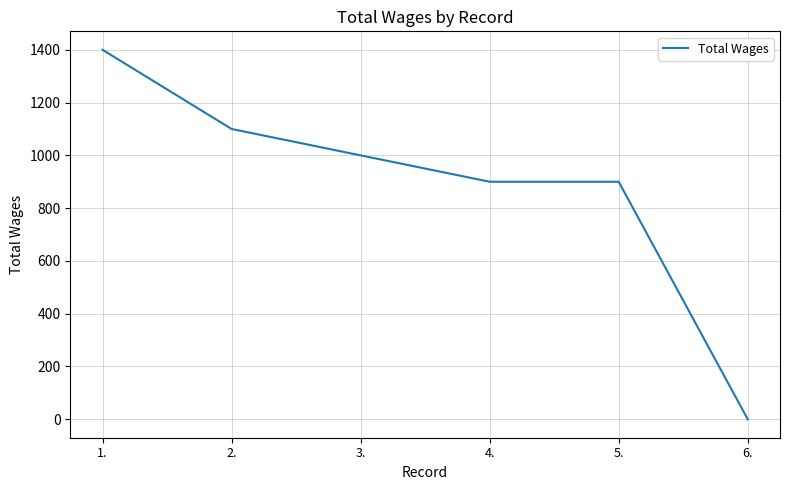

True or false: the data has more than 1 interior local peaks.

False